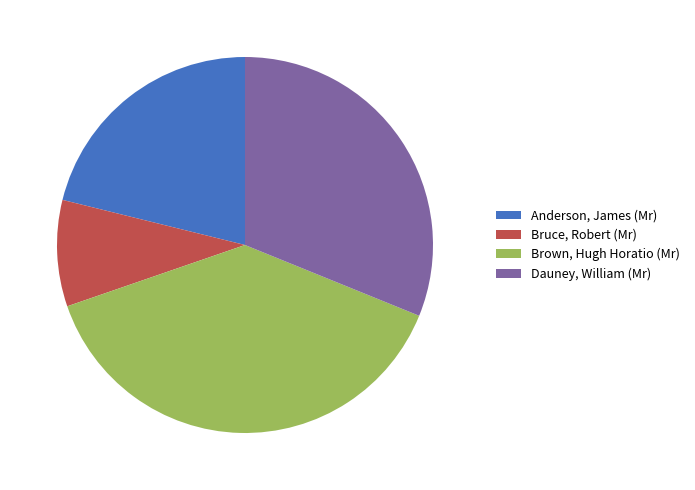

Approximately how many times larger is the value at Dauney, William (Mr) compared to Brown, Hugh Horatio (Mr)?

0.8